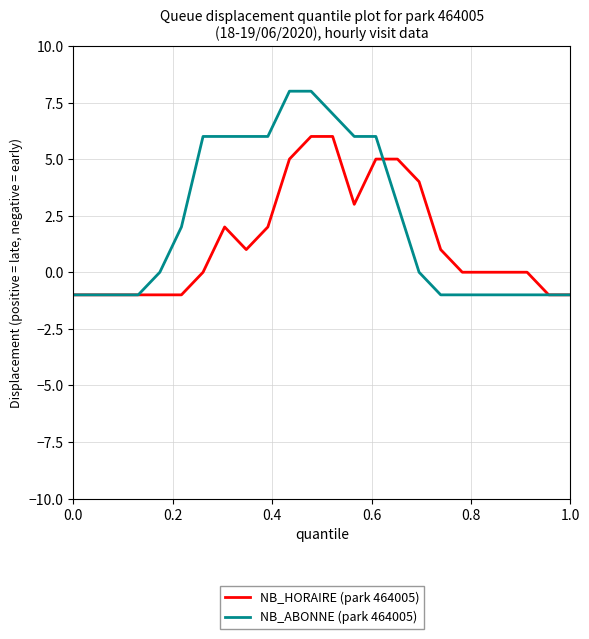

Reading left to right, list all the values displayed in this chart.

NB_HORAIRE (park 464005): -1	-1	-1	-1	-1	-1	0	2	1	2	5	6	6	3	5	5	4	1	0	0	0	0	-1	-1
NB_ABONNE (park 464005): -1	-1	-1	-1	0	2	6	6	6	6	8	8	7	6	6	3	0	-1	-1	-1	-1	-1	-1	-1